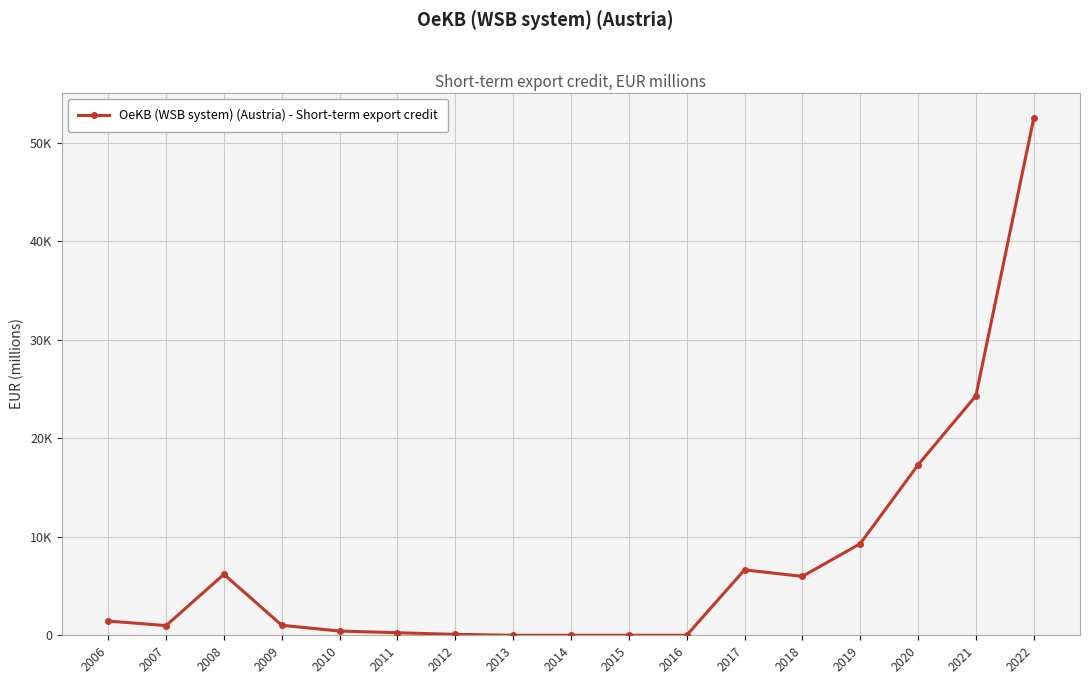

What is the difference between the maximum and second lowest values?

52453